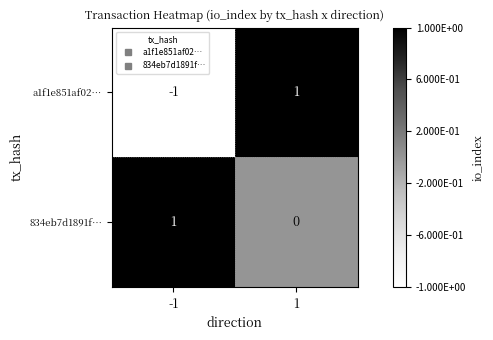

At which category is the sum across all series the highest?

1